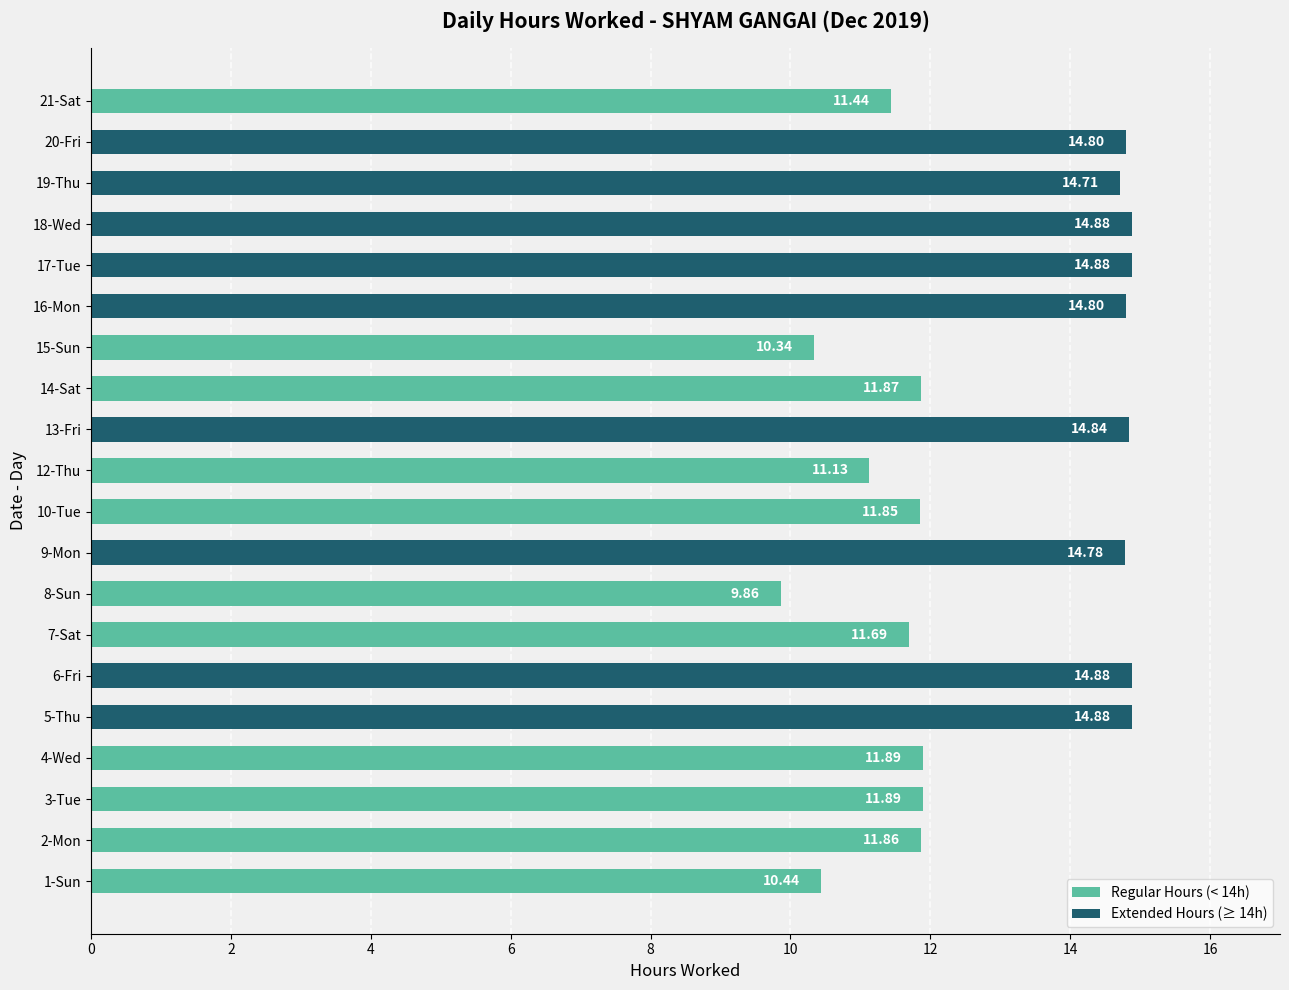

What is the greatest value displayed?

14.9